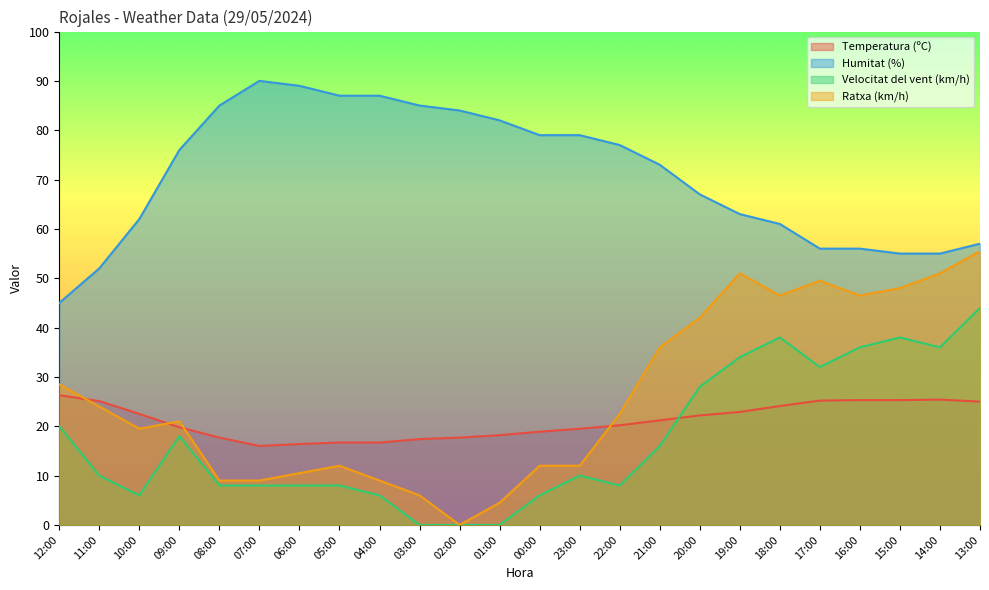

Where is the first local maximum for Temperatura (ºC)?

14:00